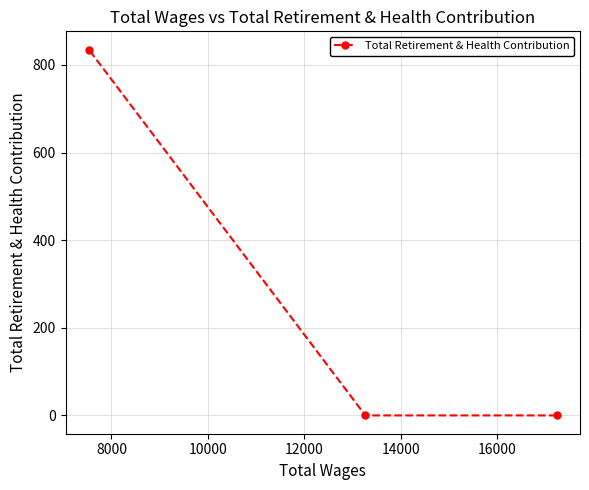

What is the difference between the maximum and minimum values?

835